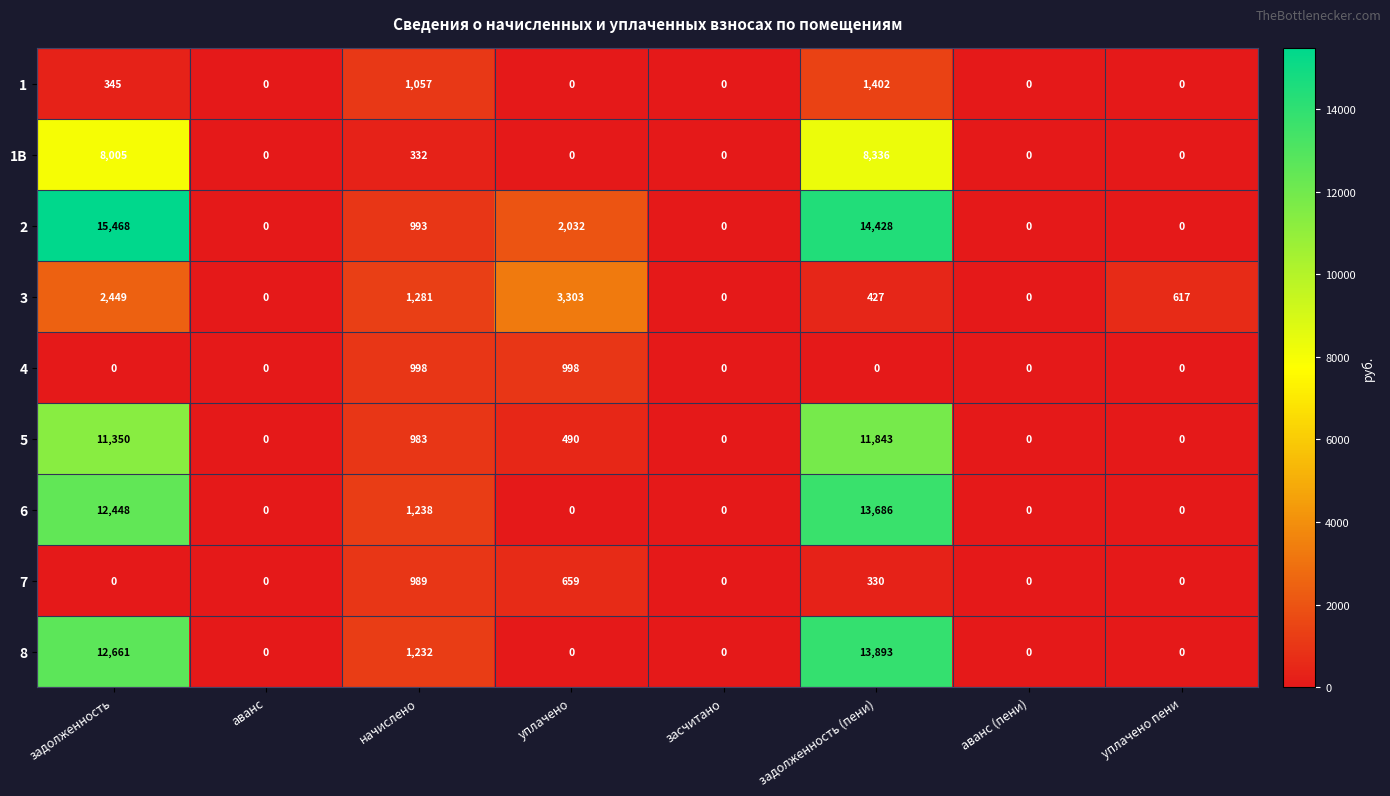

Between задолженность and уплачено пени, which series saw the biggest shift?

2